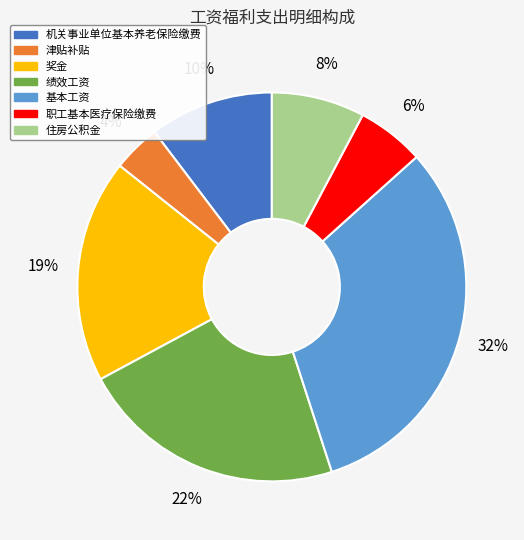

Which slice is the smallest?

津贴补贴